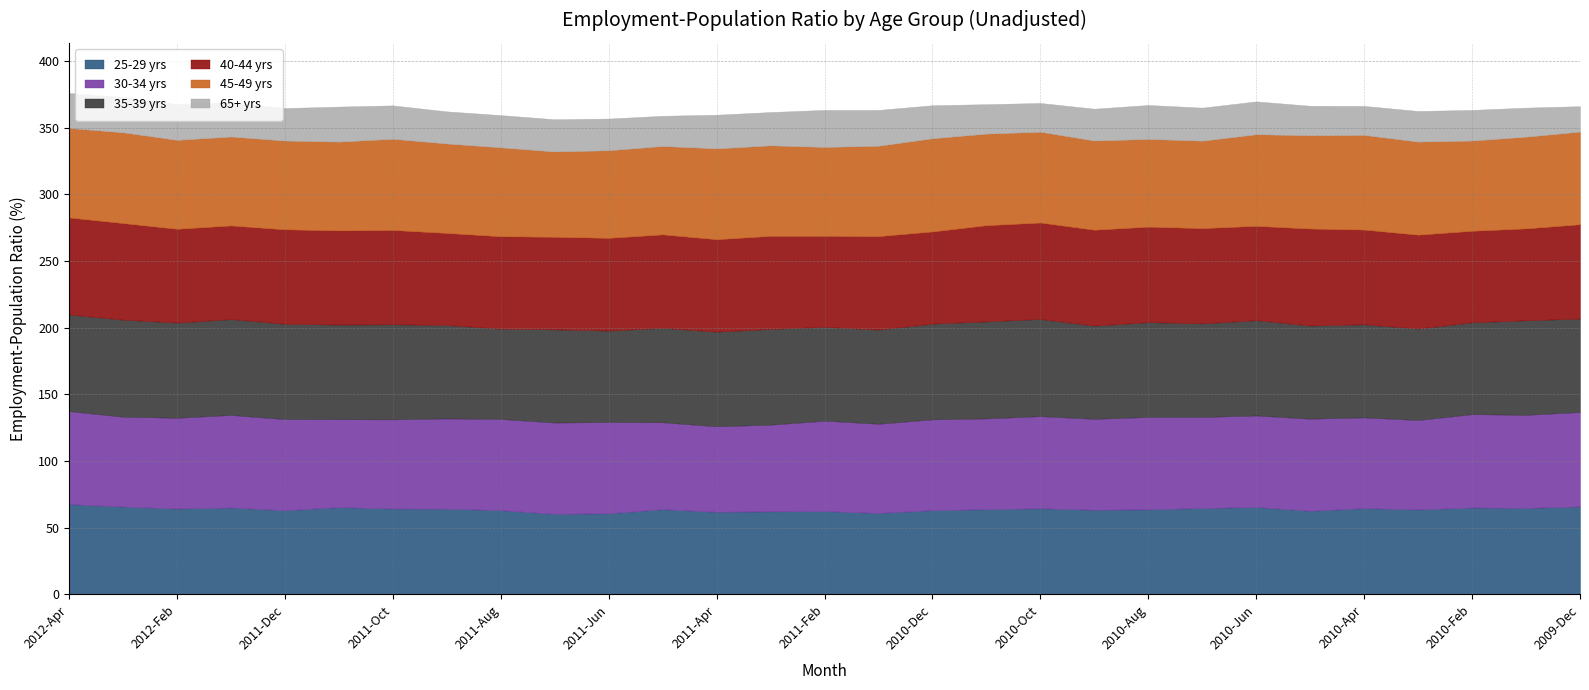

True or false: 45-49 yrs has more than 0 points higher than both neighbors.

True